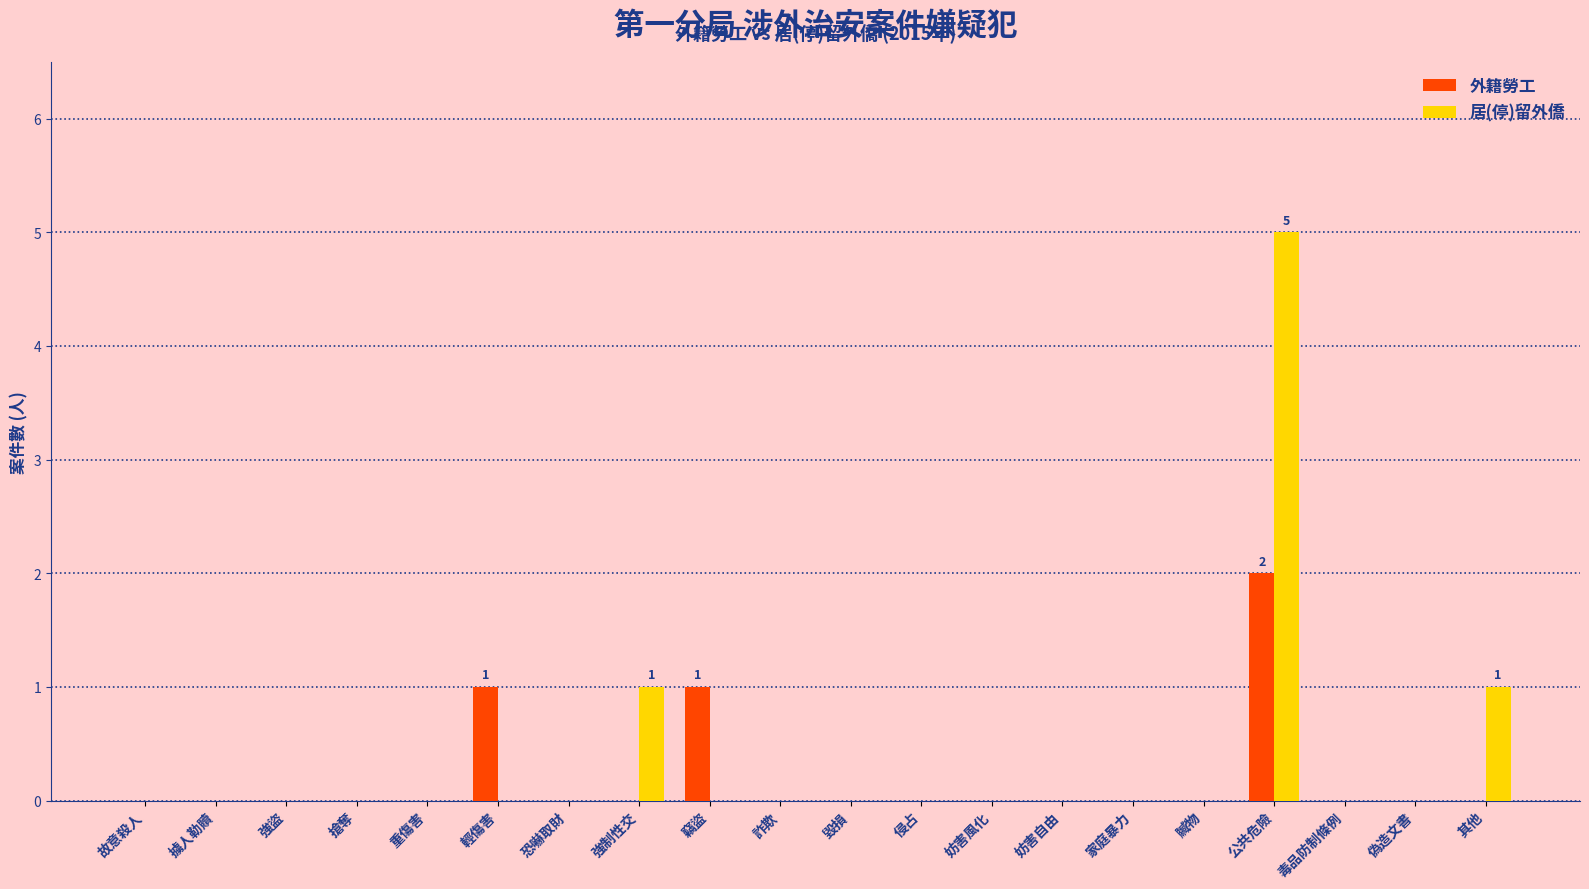

What is the sum of the 居(停)留外僑 values at 公共危險 and 重傷害?

5